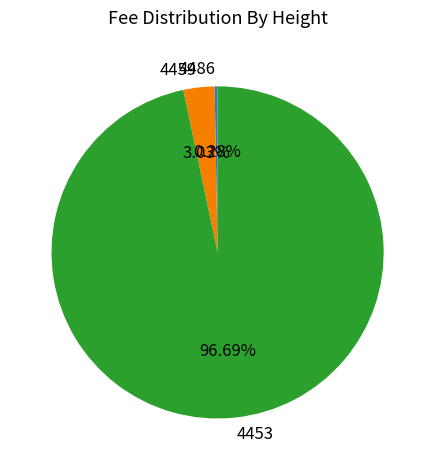

The 4486 slice represents 0% of the pie. True or false?

True